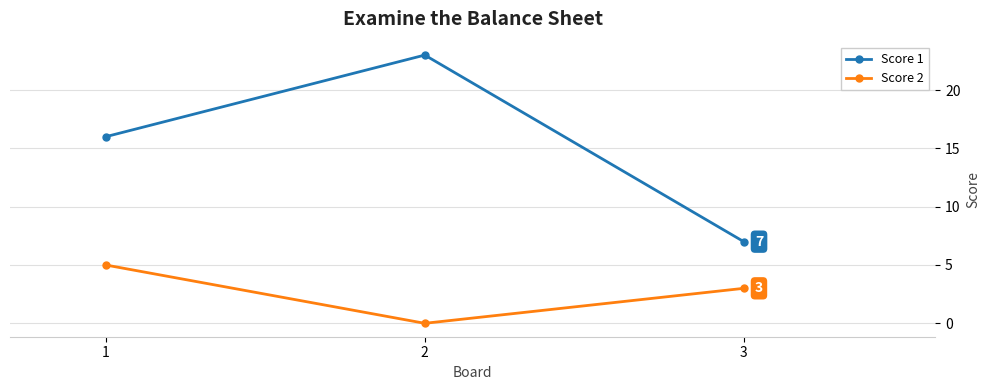

Is the value of Score 1 at 3 greater than the value of Score 2 at 3?

Yes